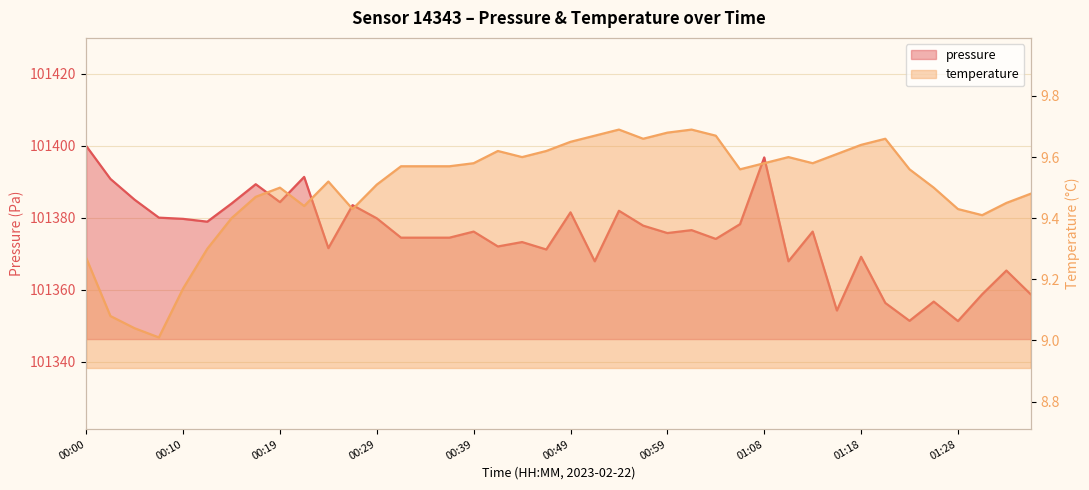

True or false: temperature has a value of 9.4 at 00:22.

True